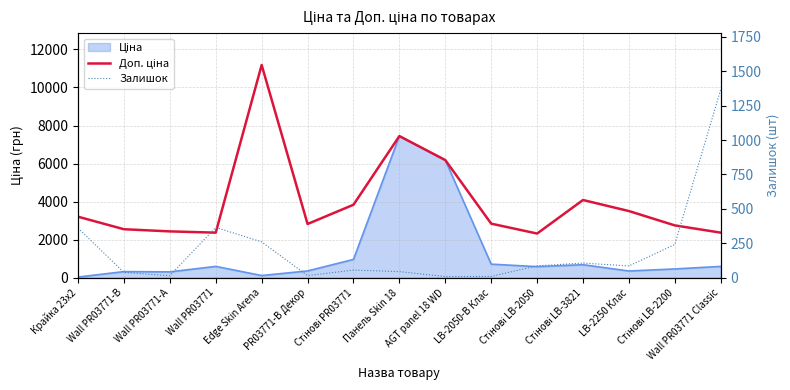

True or false: Залишок and Доп. ціна cross at least once.

False